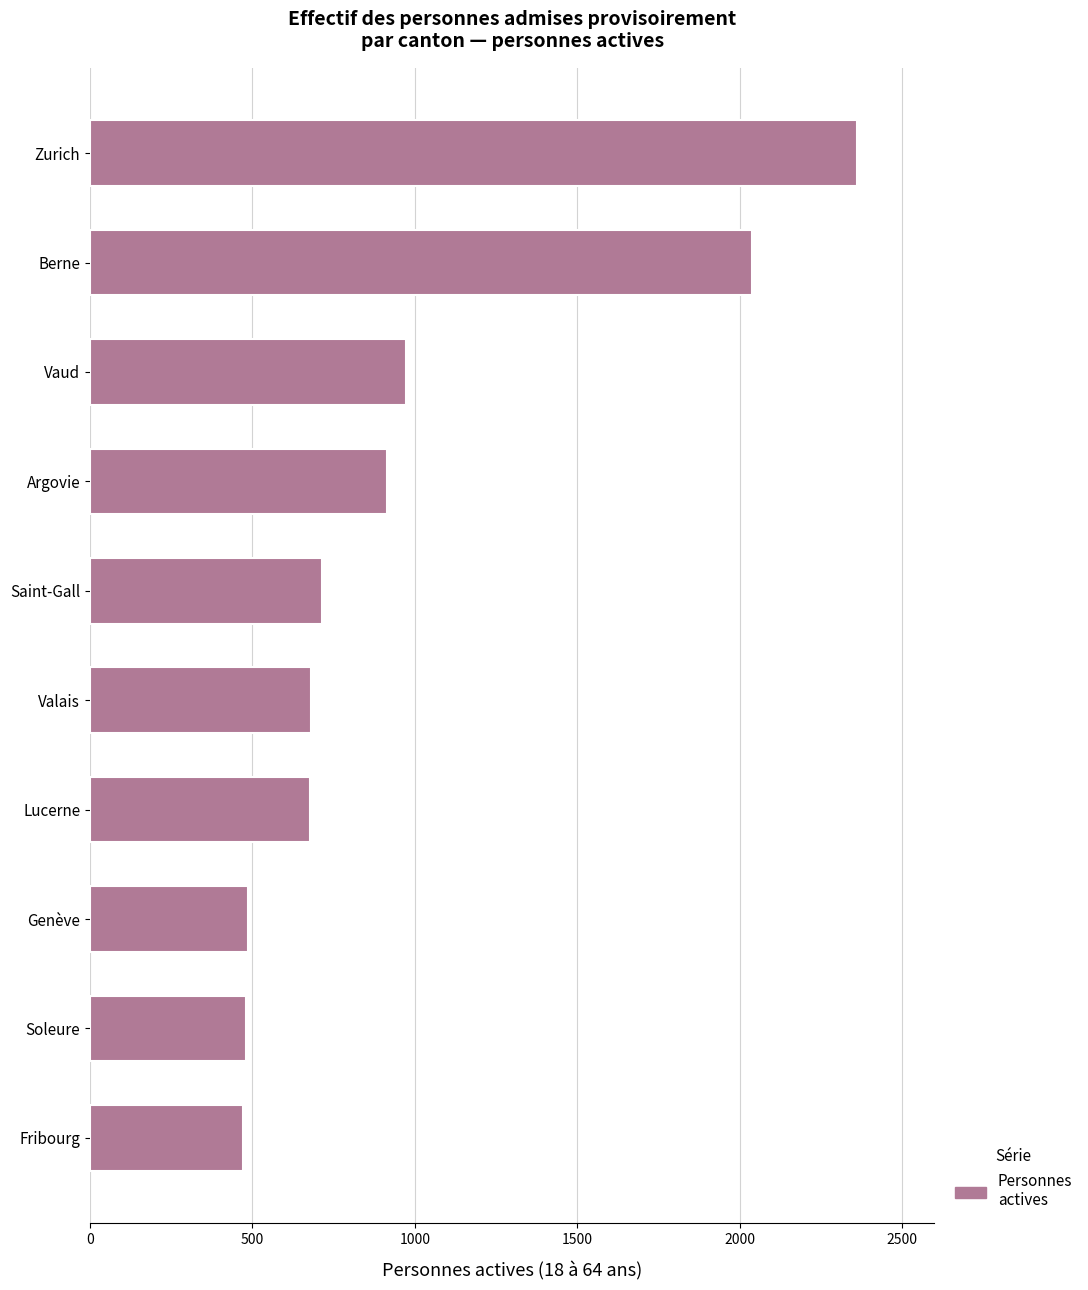

What is the sum of all values?

9800